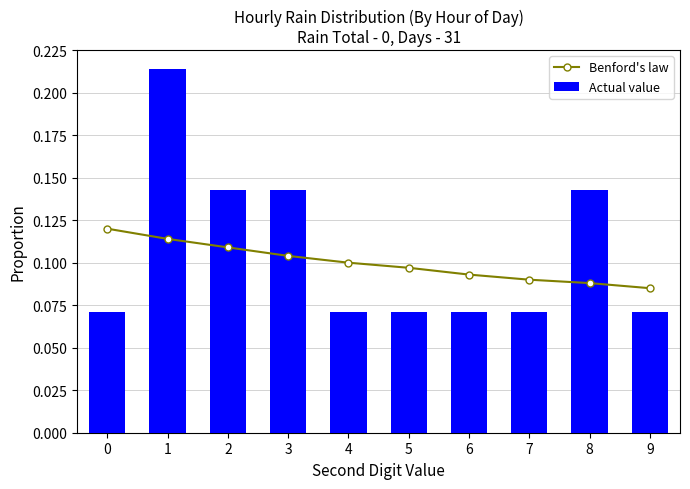

What is the value of the Benford's law bar at the 9th from the left?

0.1